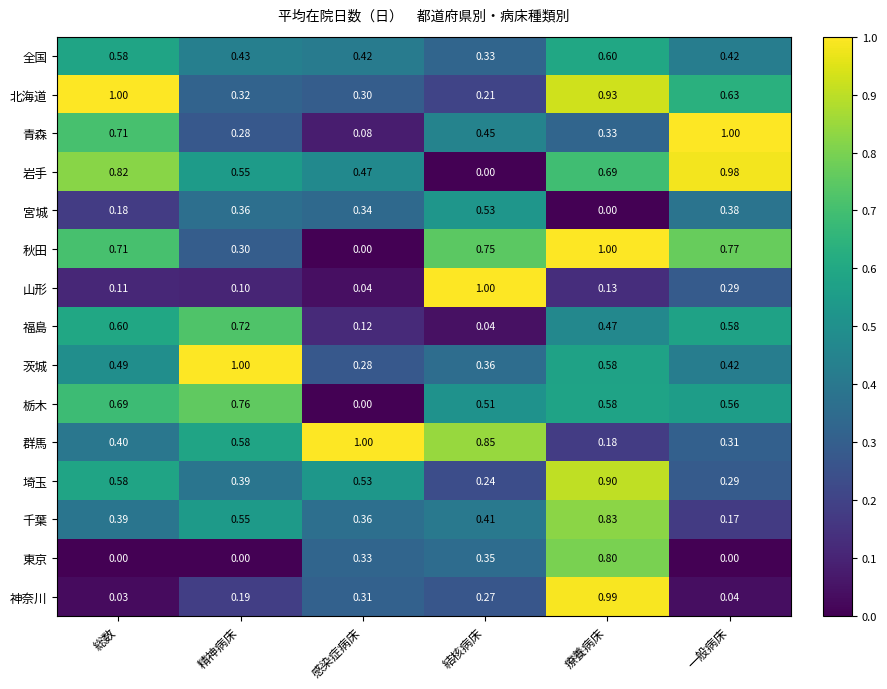

Between 感染症病床 and 一般病床, which series saw the biggest shift?

青森